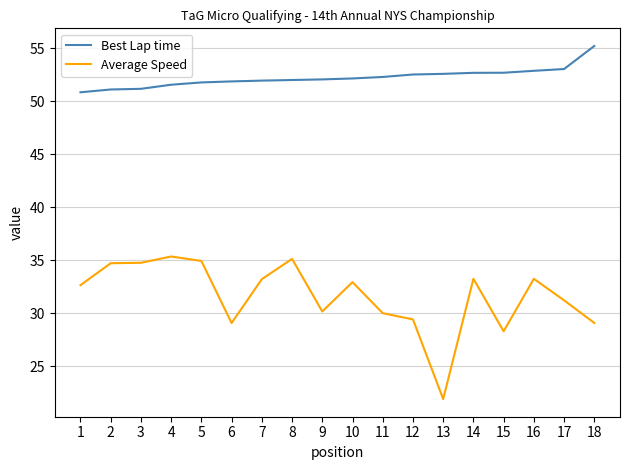

Is this an area chart (filled region under the line)?

No